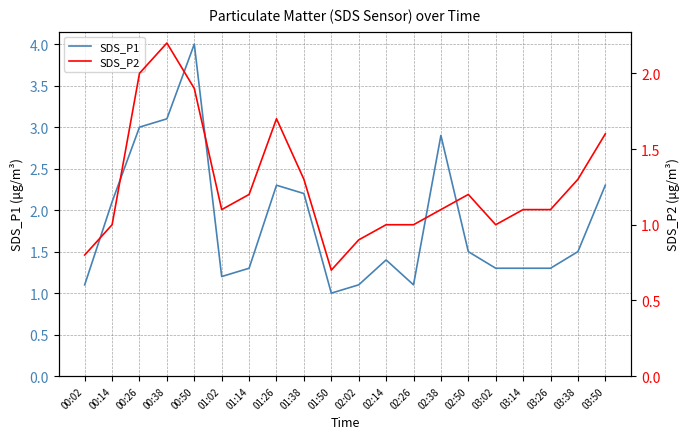

Where is the first local minimum for SDS_P2?

01:02